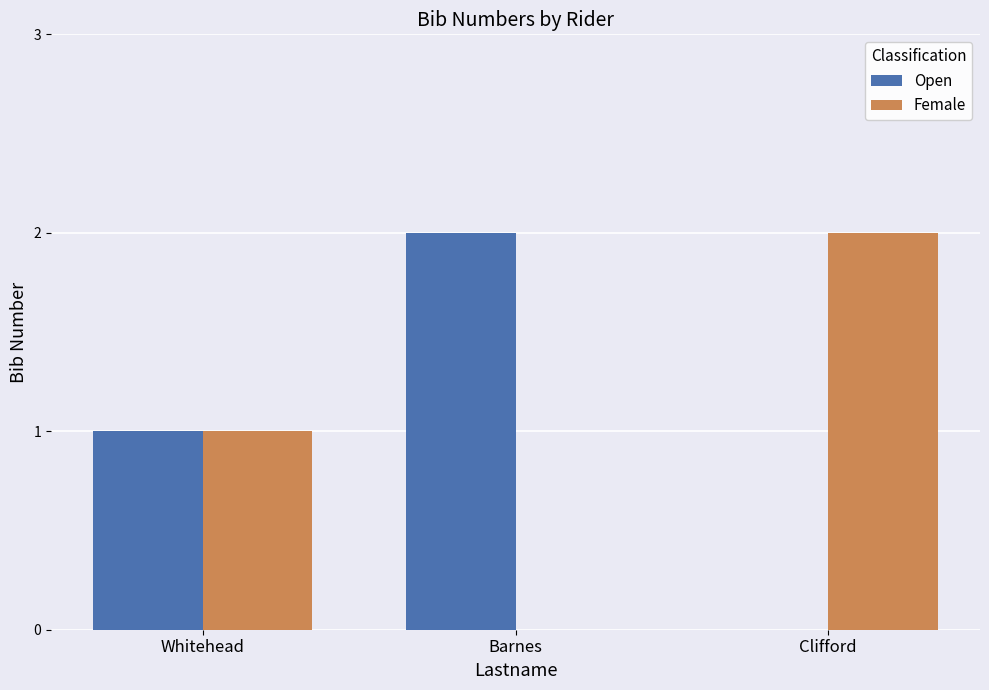

At which label does Open reach its peak?

Barnes